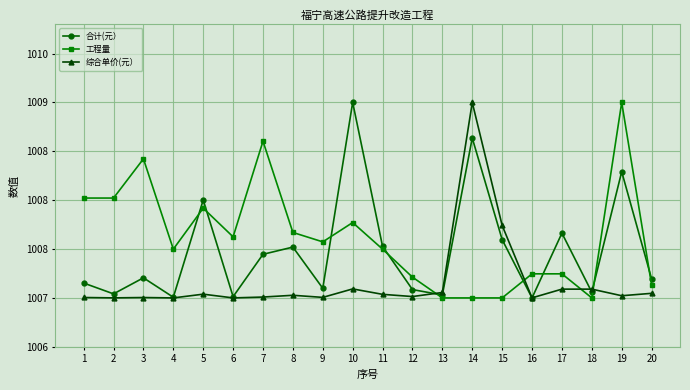

What are all the series names shown in the legend?

合计(元）, 工程量, 综合单价(元）